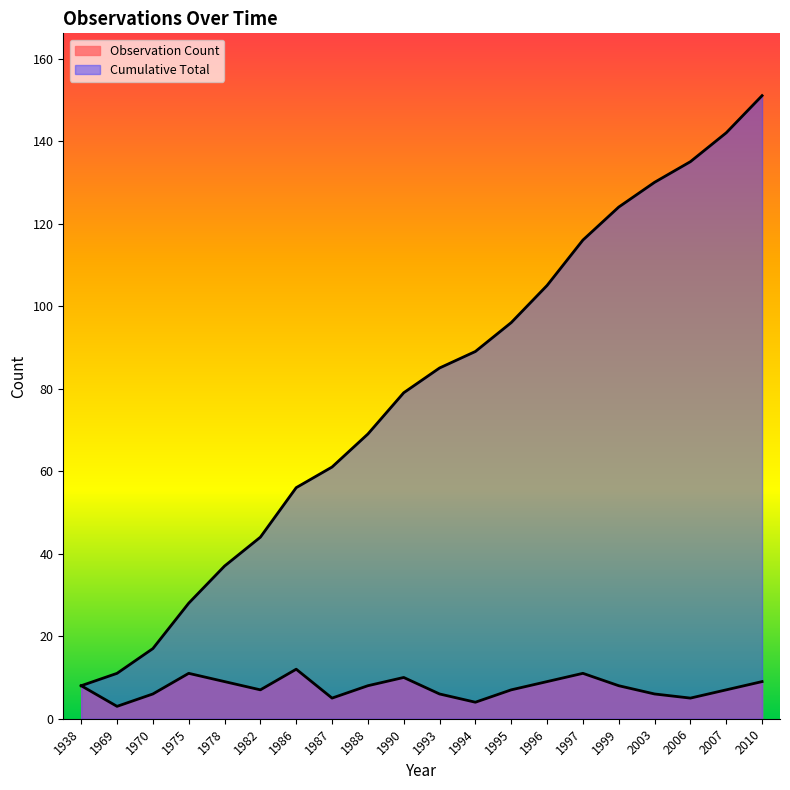

True or false: Cumulative Total has more than 2 points higher than both neighbors.

False